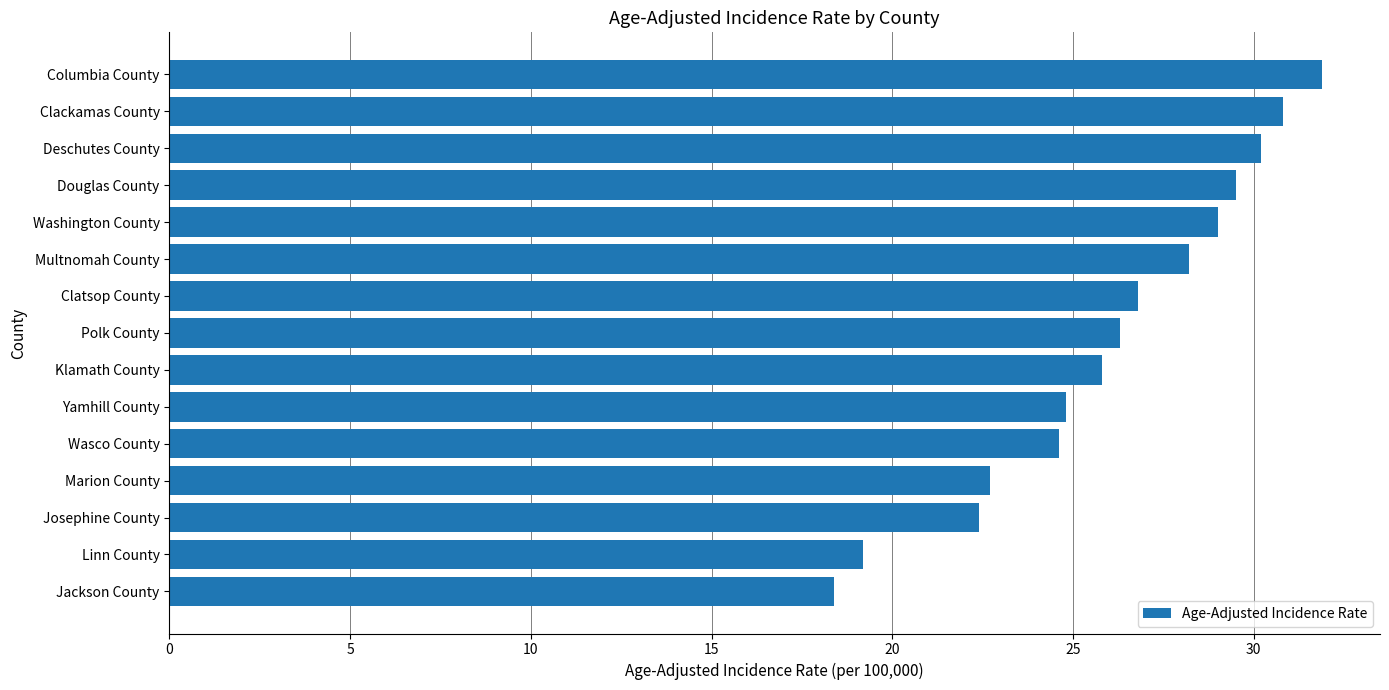

What is the difference between the second highest and minimum values?

12.4